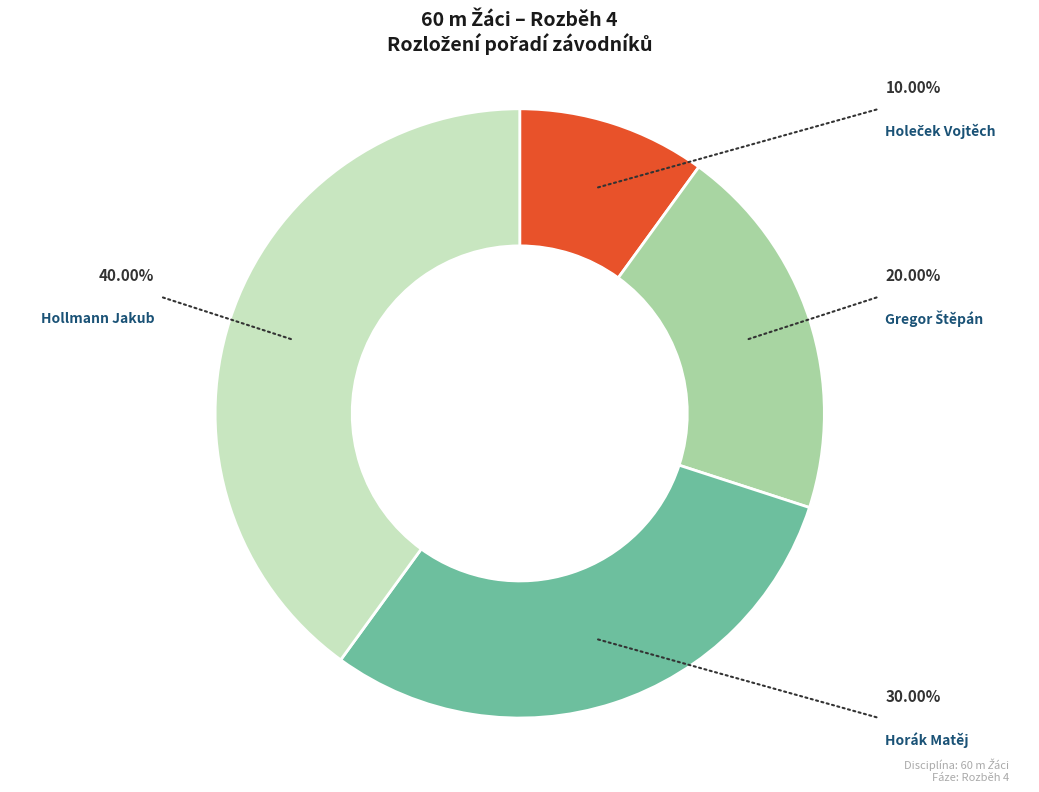

Is there a majority slice in this chart?

No